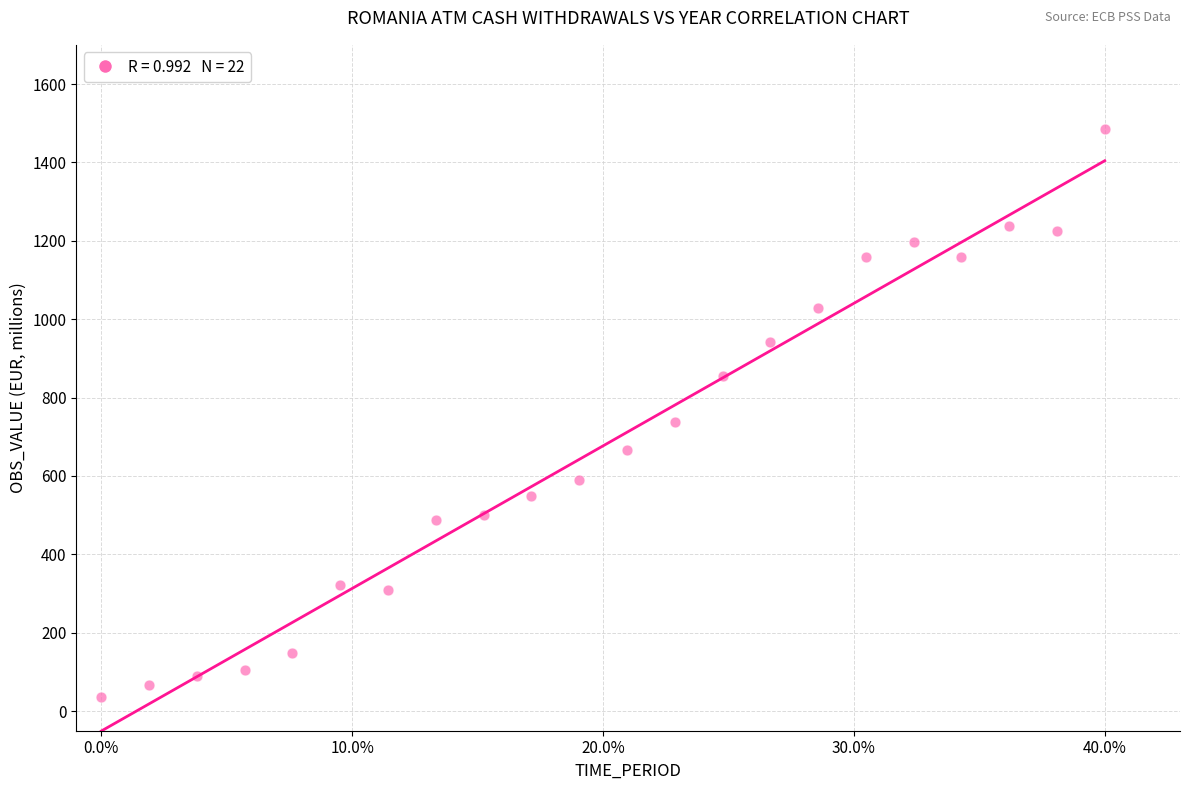

What Y value in the scatter plot is closest to 760?

738.4